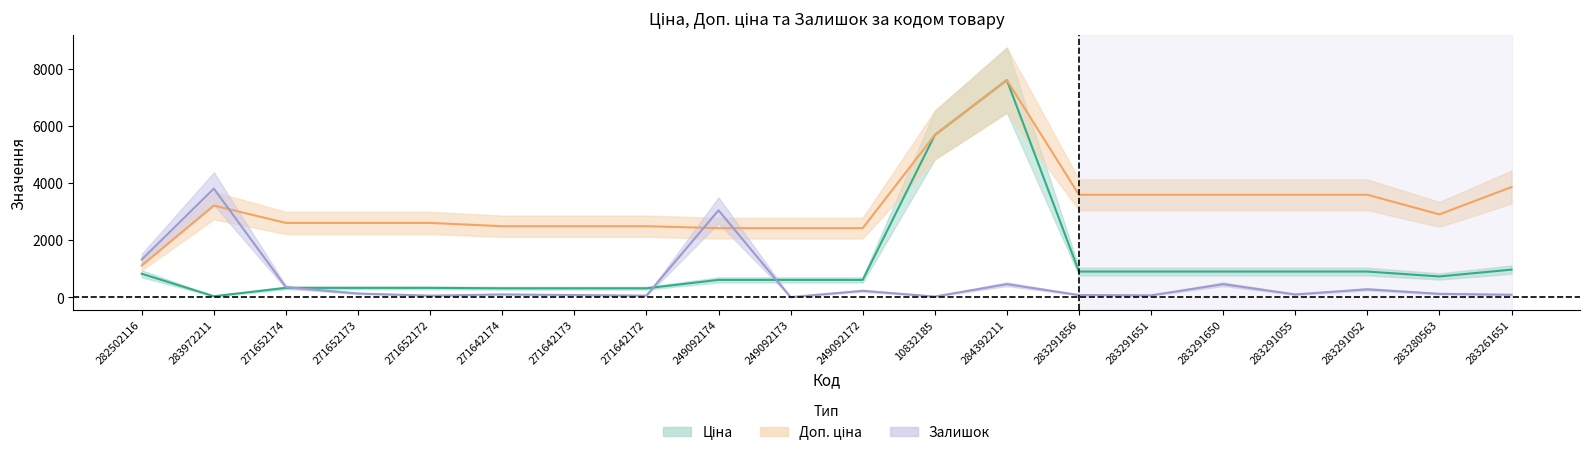

What is the average value of the Залишок series?

538.1